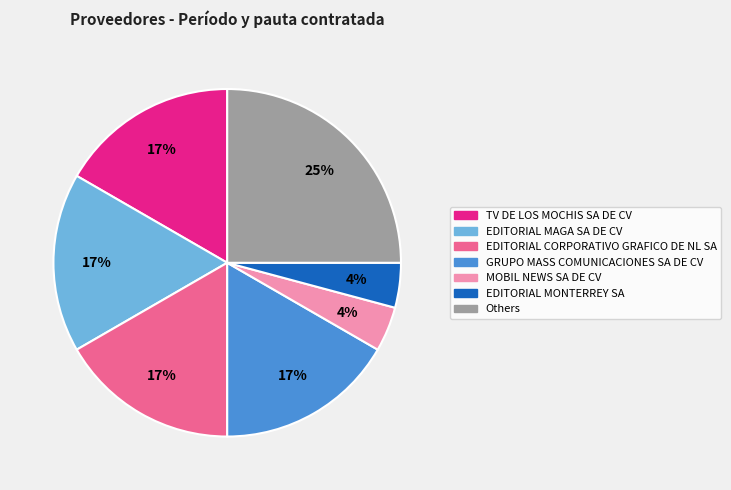

Count the number of slices in the pie.

7